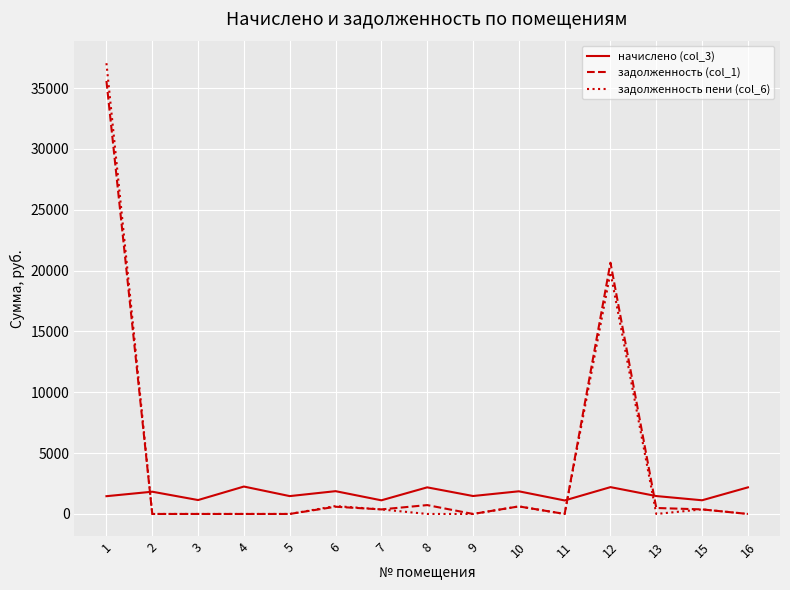

What is the total value across all series at 2?

1828.7